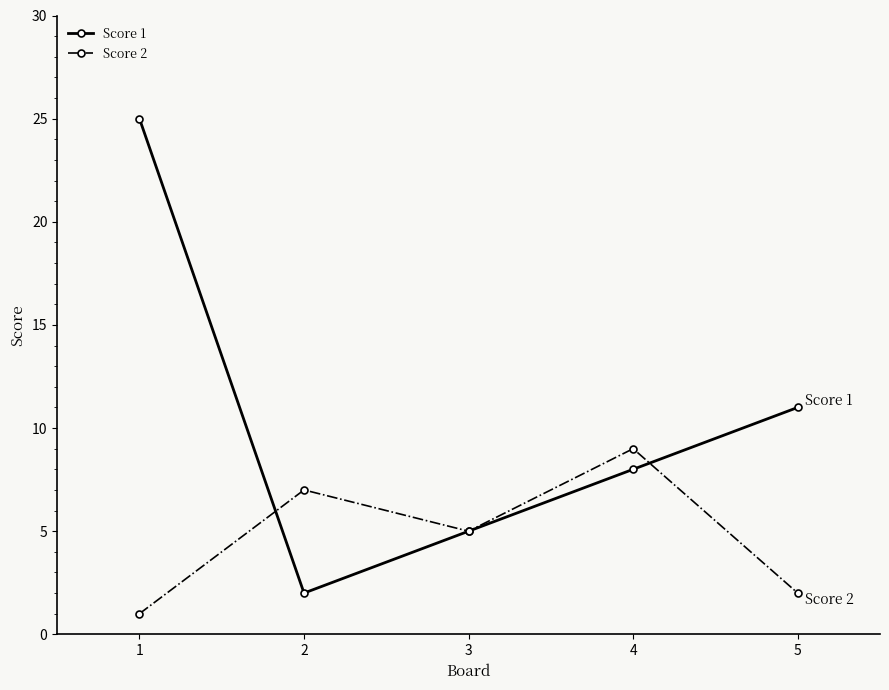

Count the Score 1 values in the range 5 to 11.

3